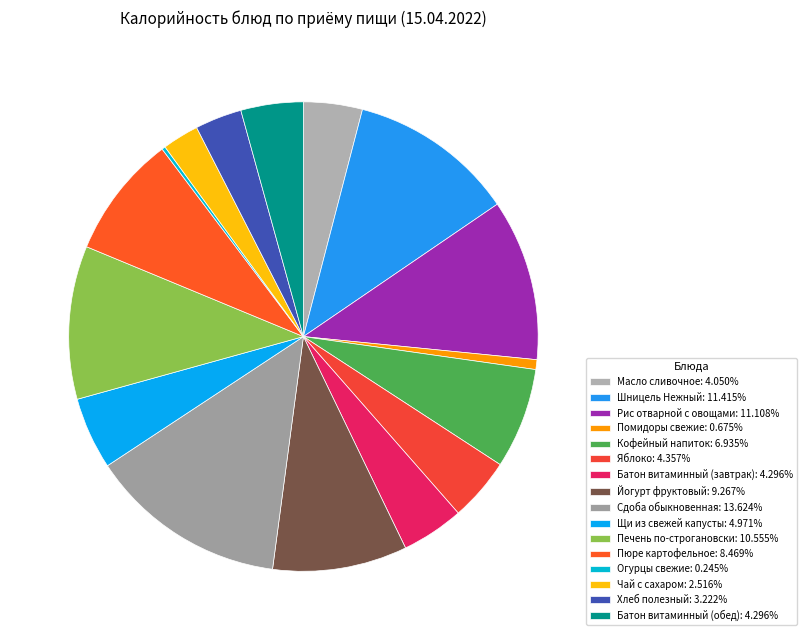

How many slices are in this pie chart?

16